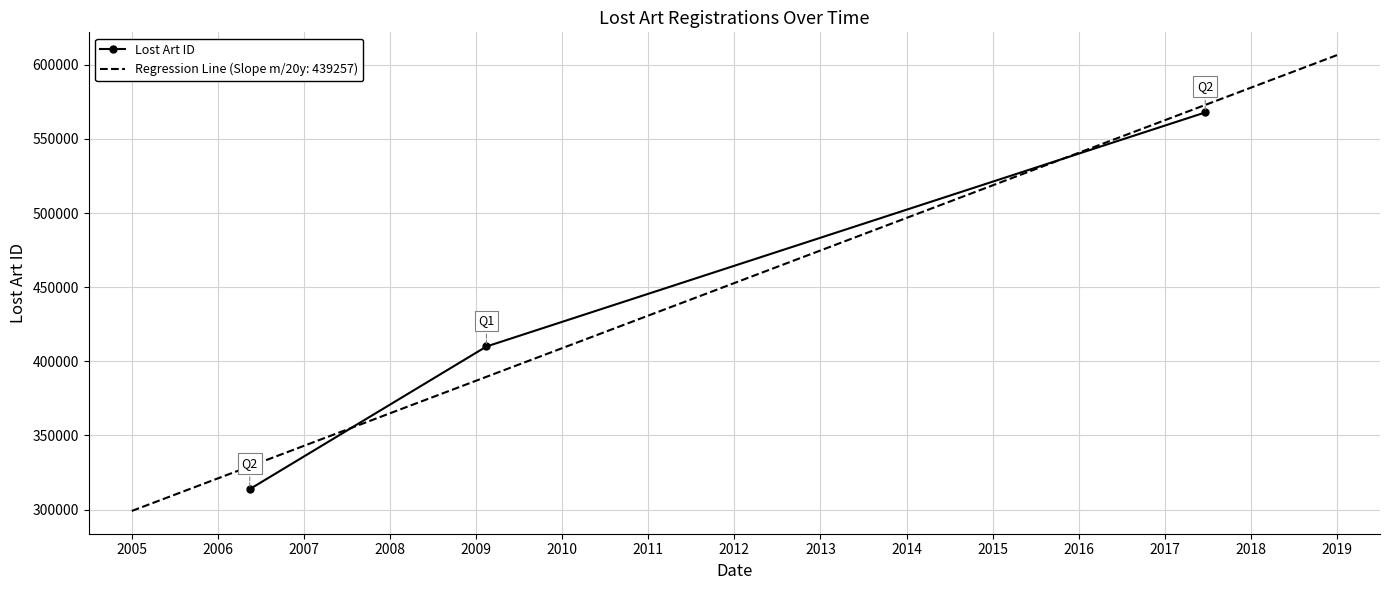

What is the value of the Lost Art ID point at the 2nd from the left?

410007